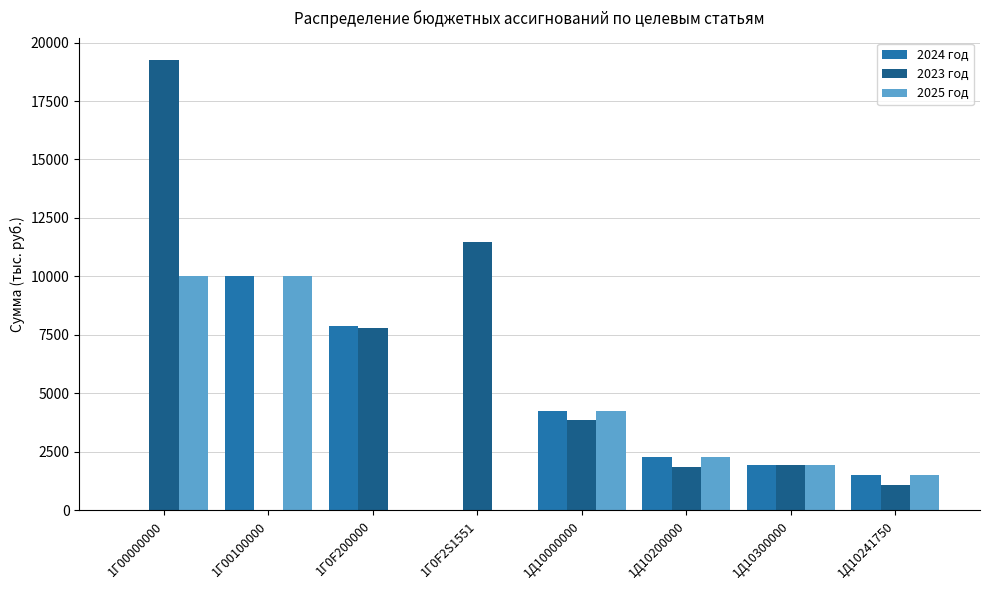

Are the bars horizontal?

No